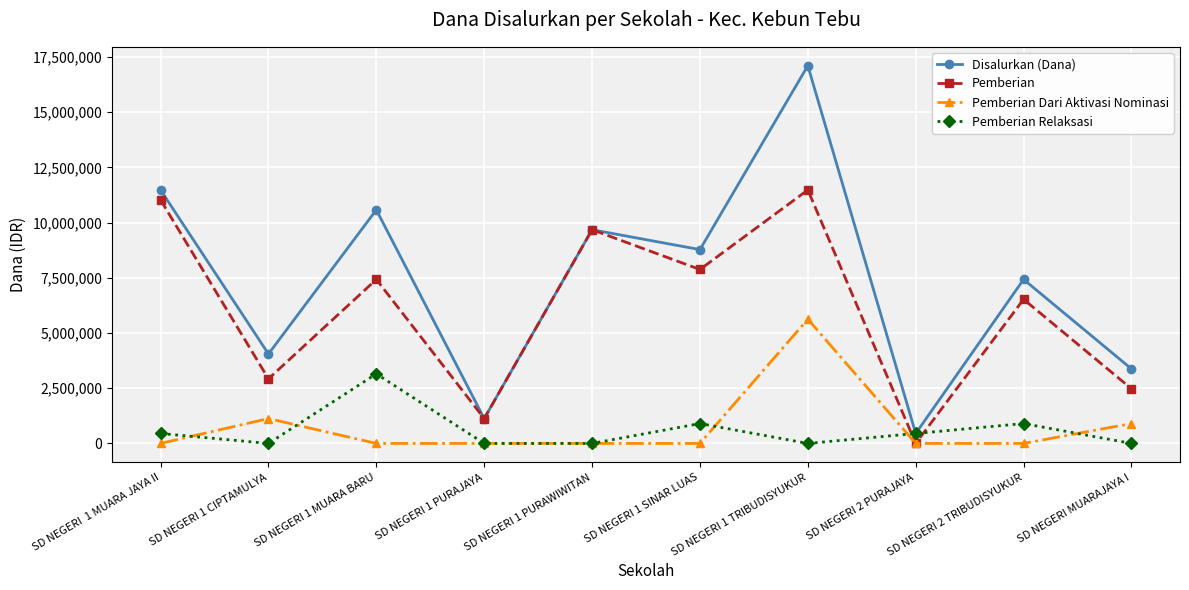

Where is the first local maximum for Pemberian Dari Aktivasi Nominasi?

SD NEGERI 1 CIPTAMULYA